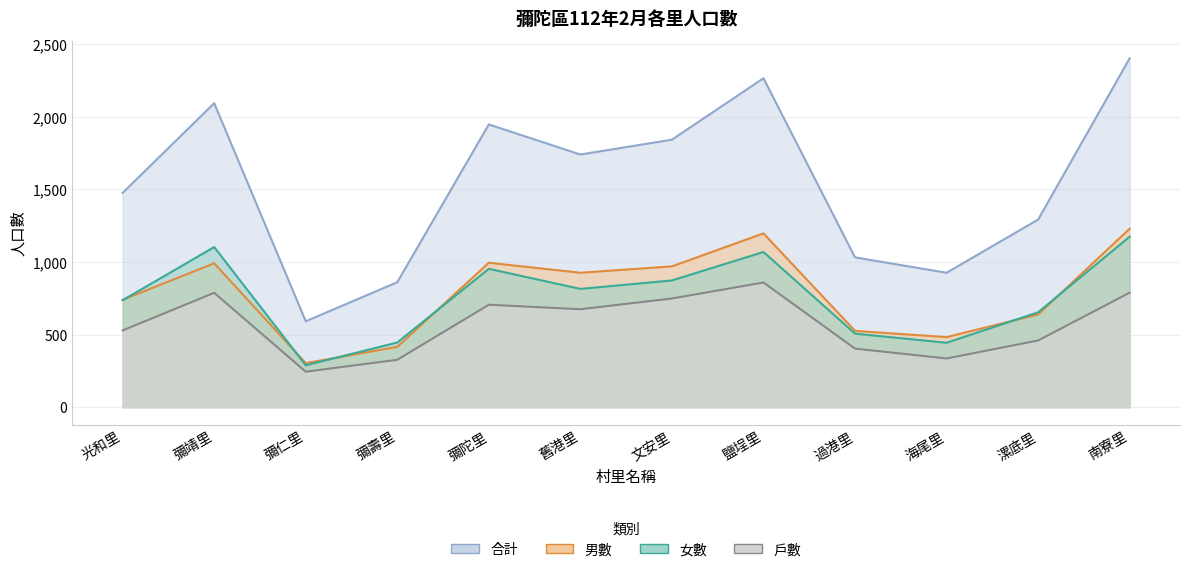

What is the value of the 男數 point at the 2nd from the left?

990